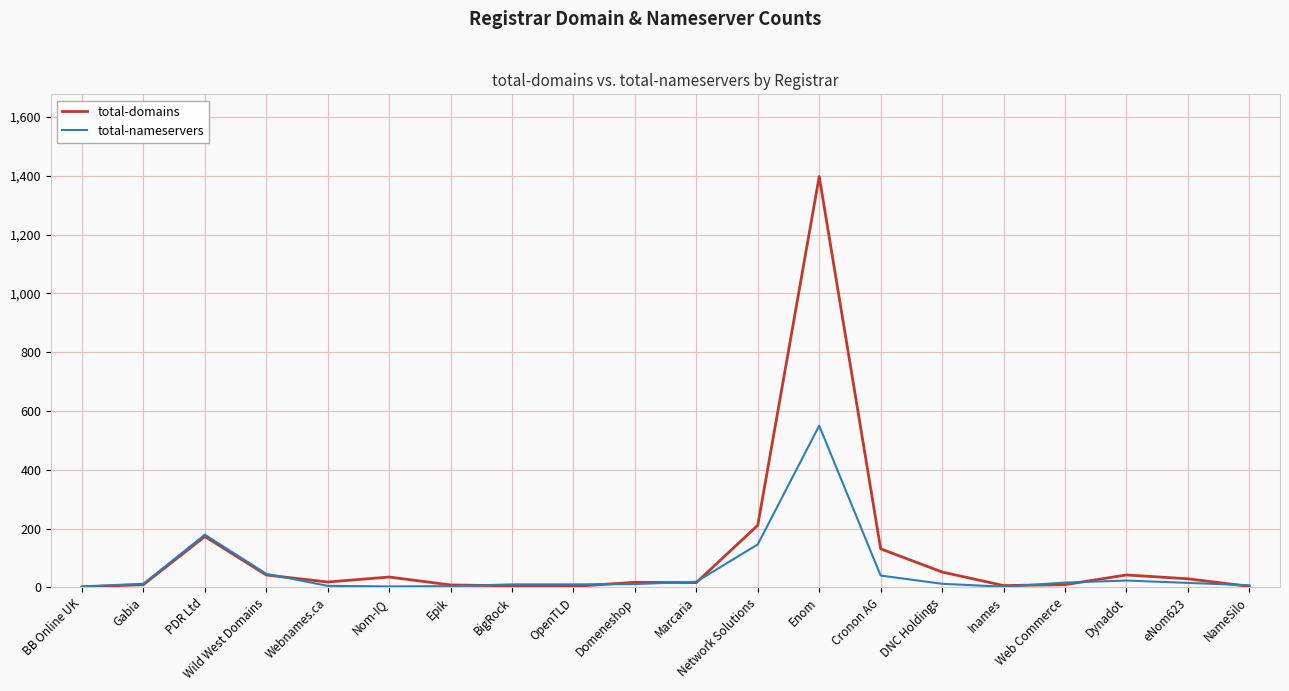

What is the difference between the highest and lowest values at Enom?

848